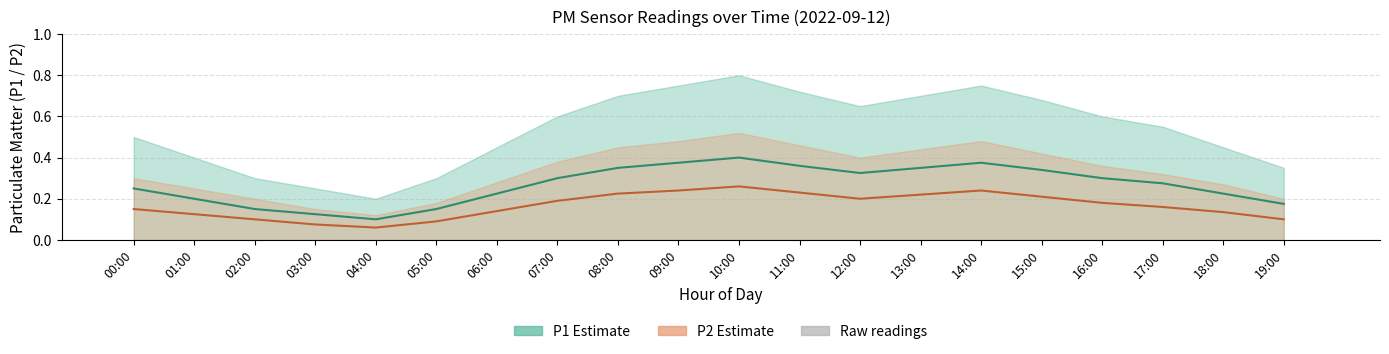

Is it true that P1 (centre) equals 0.1 at 01:00?

False